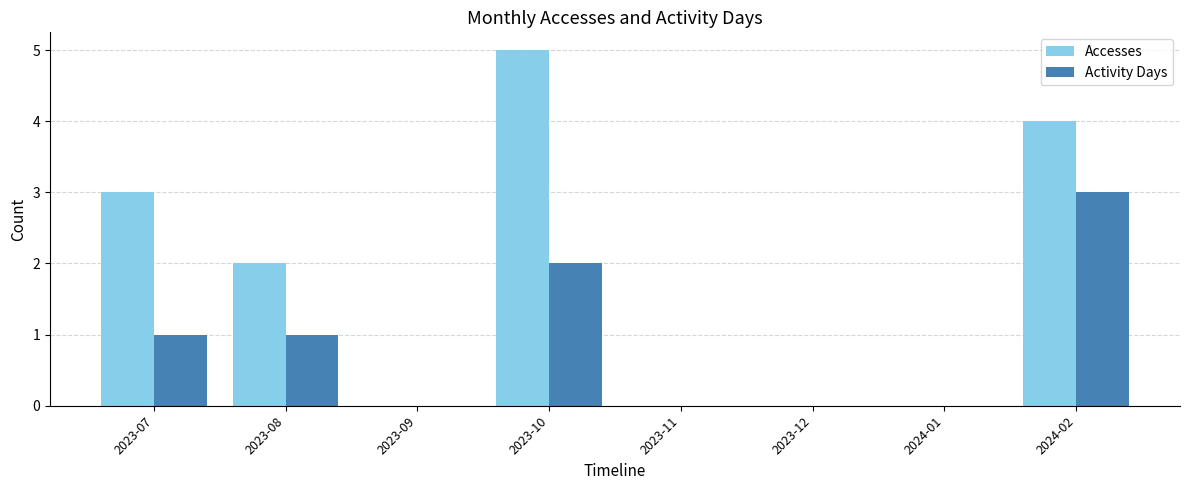

What is the sum of all Accesses values?

14